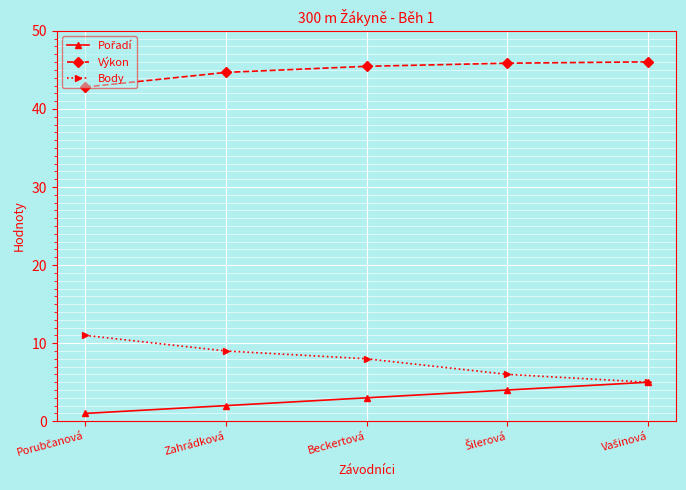

What is the spread (max minus min) of values at Beckertová?

42.5